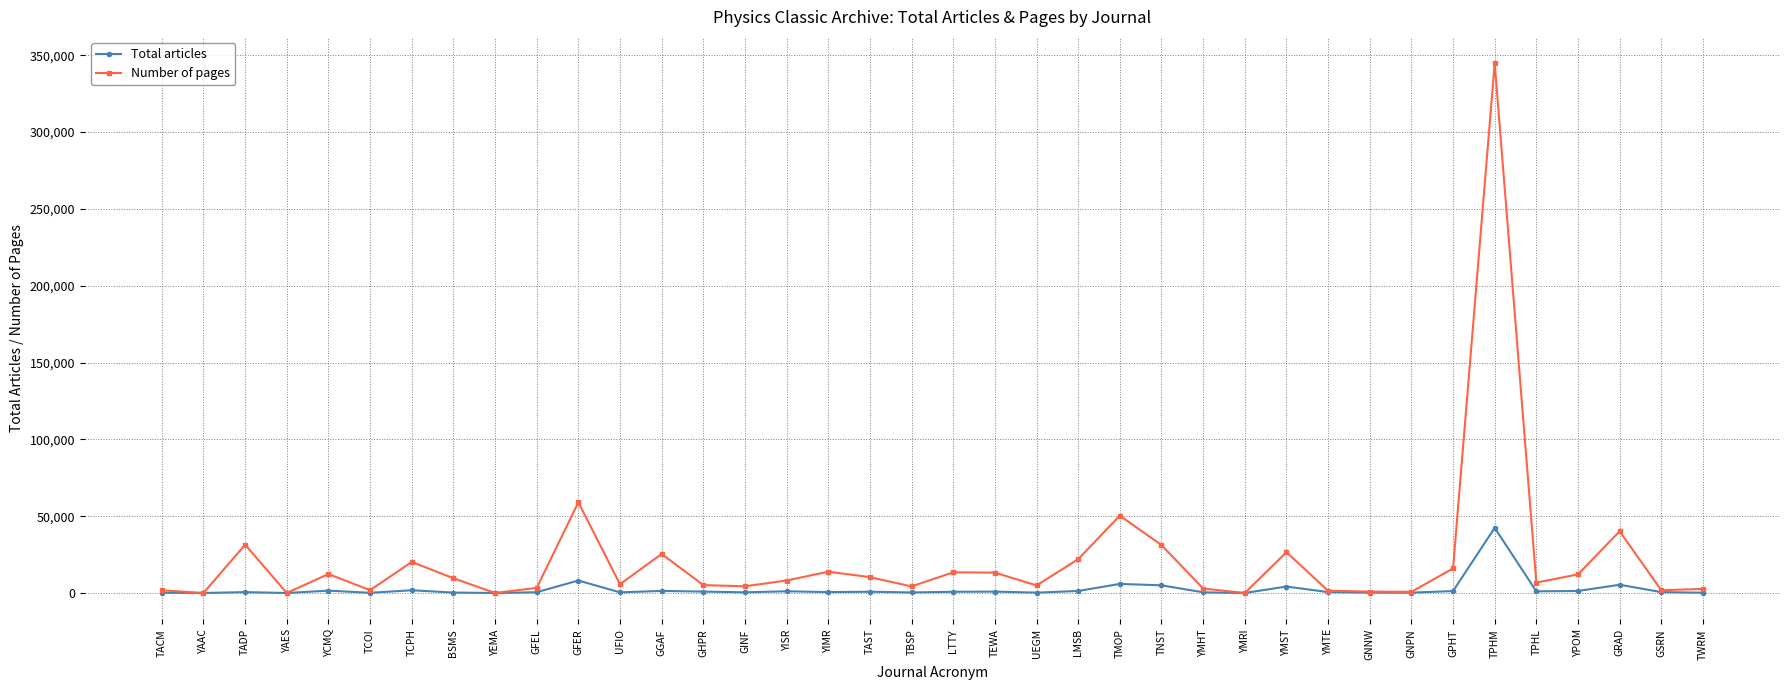

What is the difference between the highest and lowest values at GFER?

50878